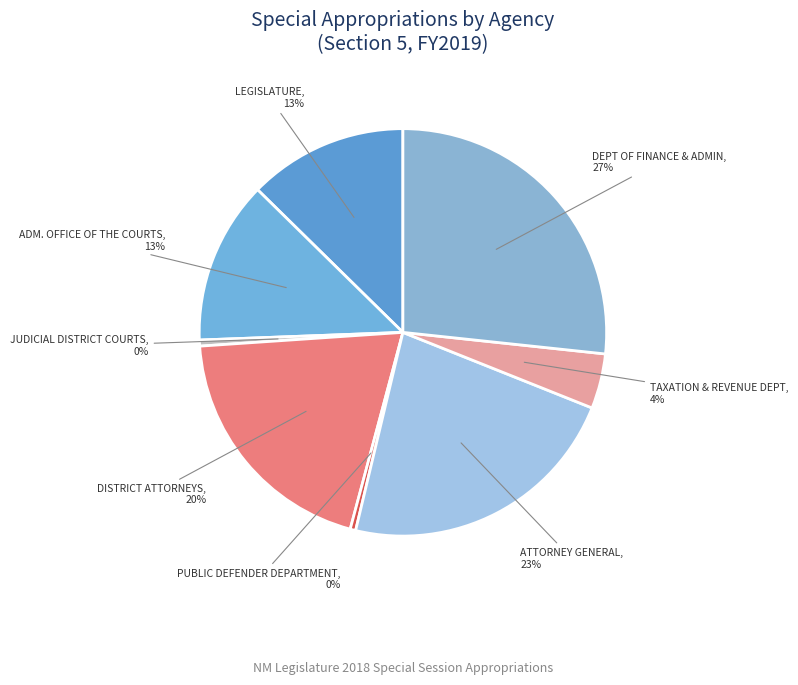

How many slices are in this pie chart?

8